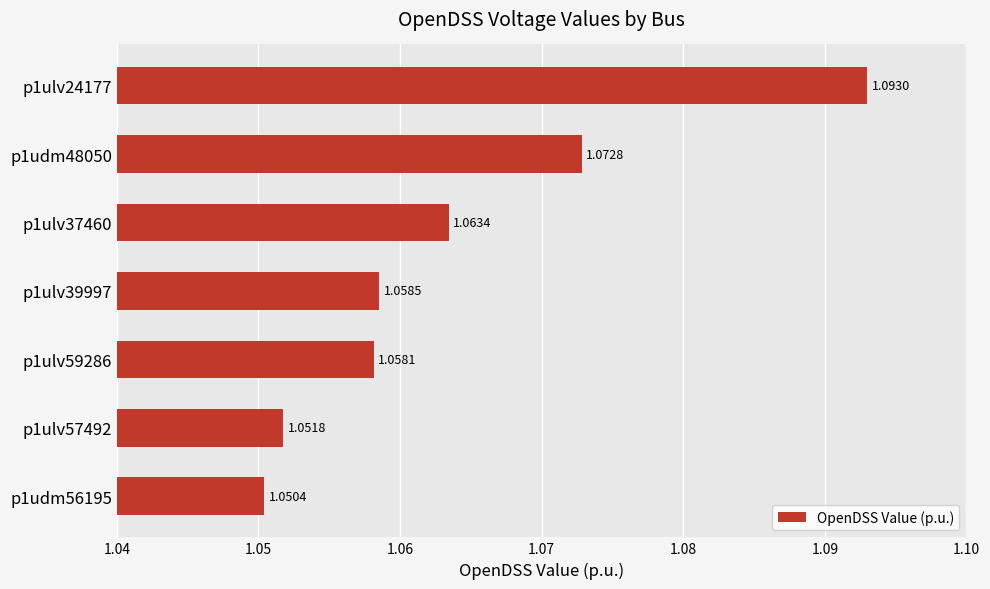

Count the values in the range 1 to 2.

7